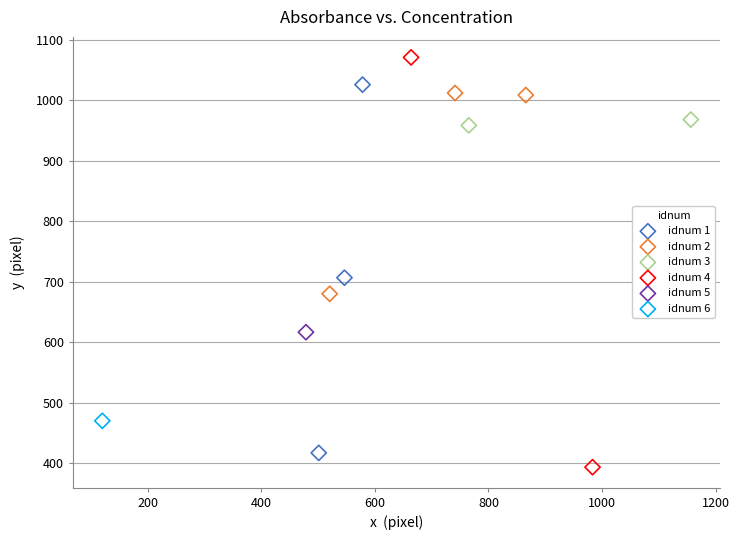

What are all the series names shown in the legend?

idnum 1, idnum 2, idnum 3, idnum 4, idnum 5, idnum 6